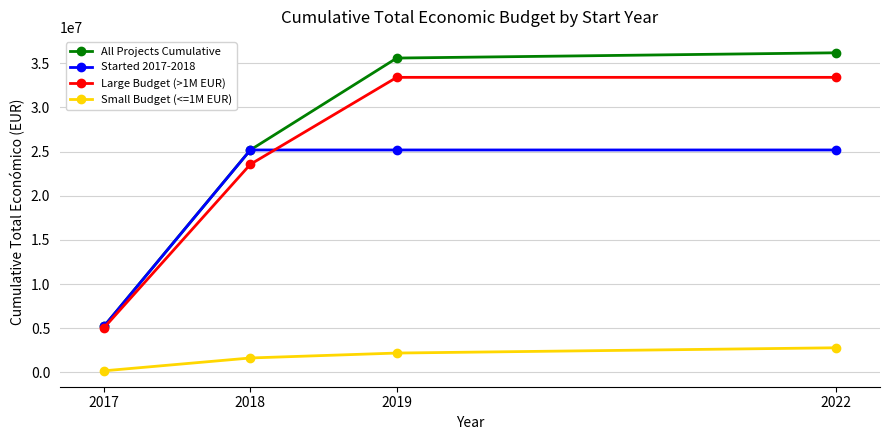

What value does the Started 2017-2018 series have at 2017?

5202160